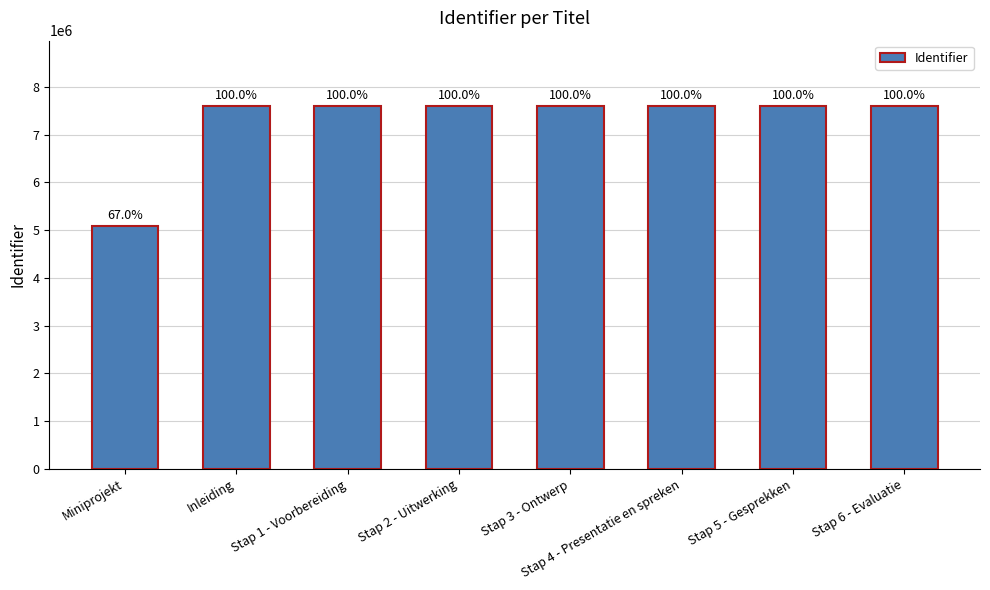

Rank the categories by value from lowest to highest.

Miniprojekt, Inleiding, Stap 1 - Voorbereiding, Stap 2 - Uitwerking, Stap 3 - Ontwerp, Stap 4 - Presentatie en spreken, Stap 5 - Gesprekken, Stap 6 - Evaluatie